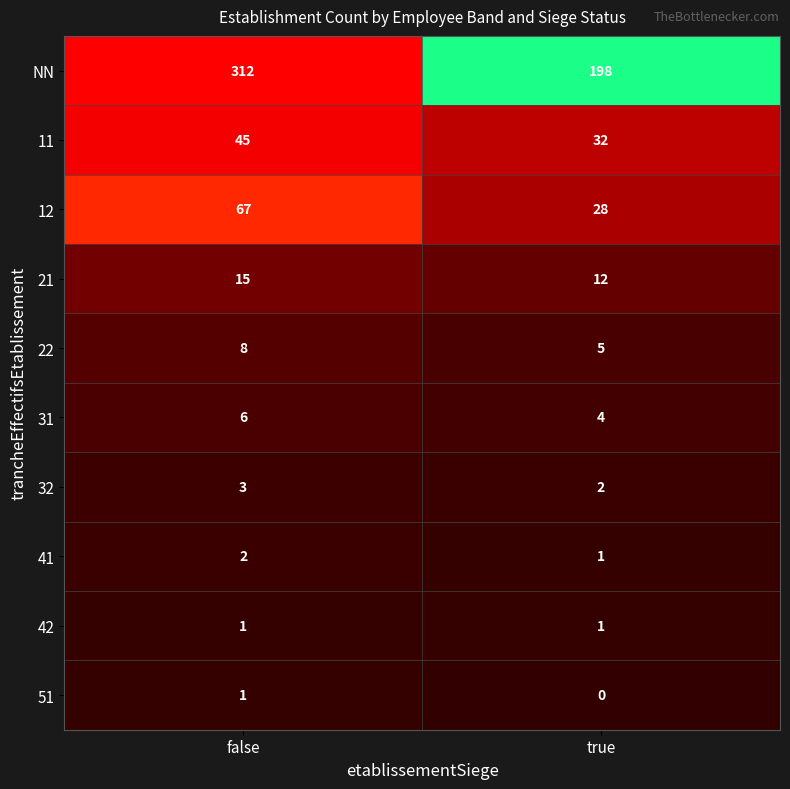

The value of 11 at false is 45. True or false?

True